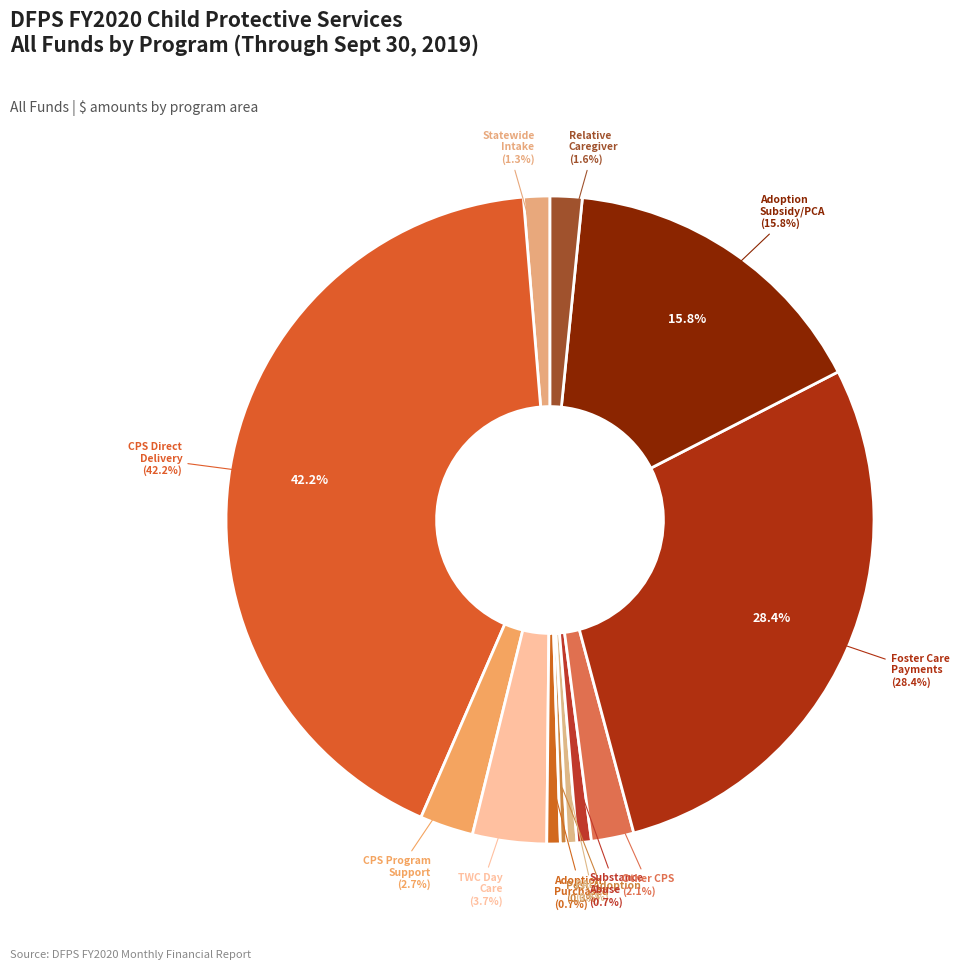

The Post-Adoption Purchased Services slice represents 0% of the pie. True or false?

True